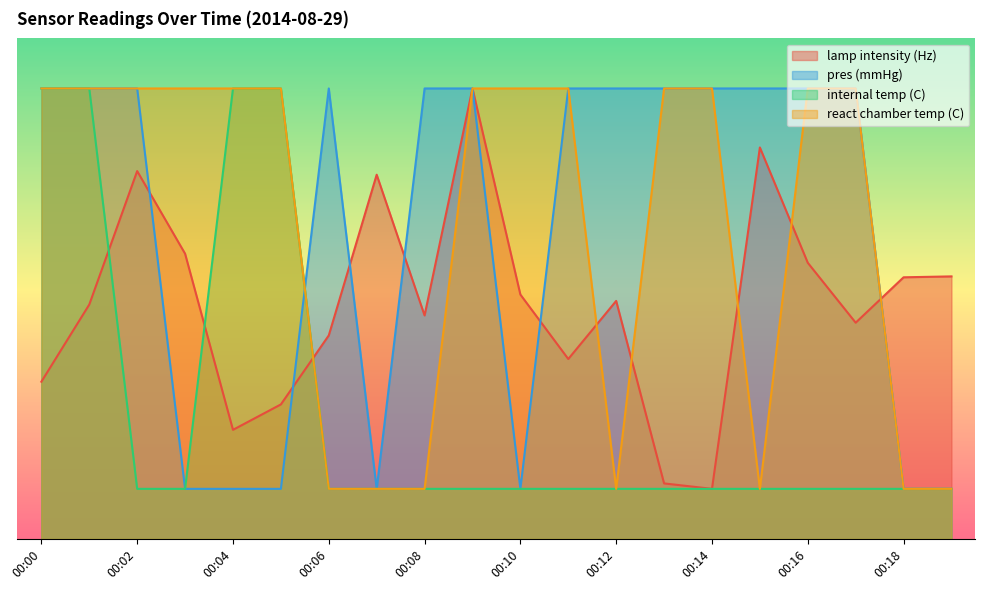

At which category does lamp intensity (Hz) reach its first local valley?

00:04